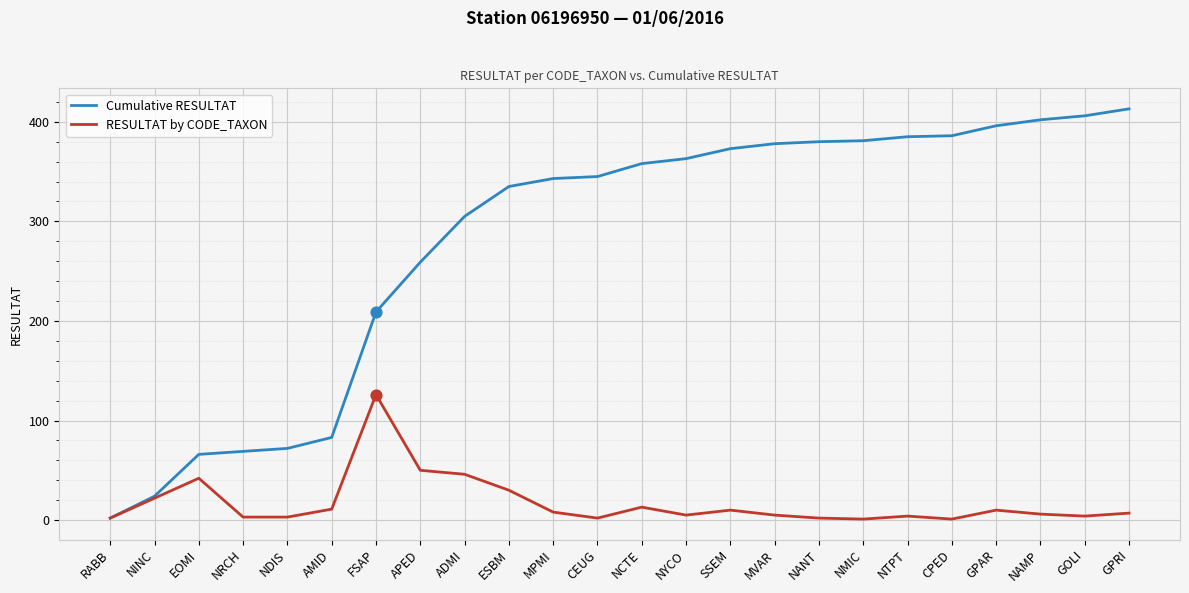

What are all the series names shown in the legend?

Cumulative RESULTAT, RESULTAT by CODE_TAXON